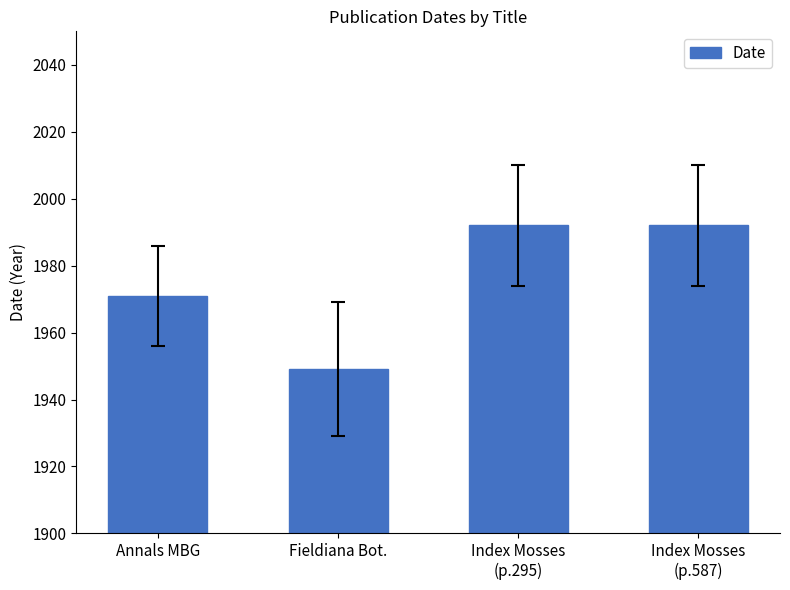

What is the average value?

1976